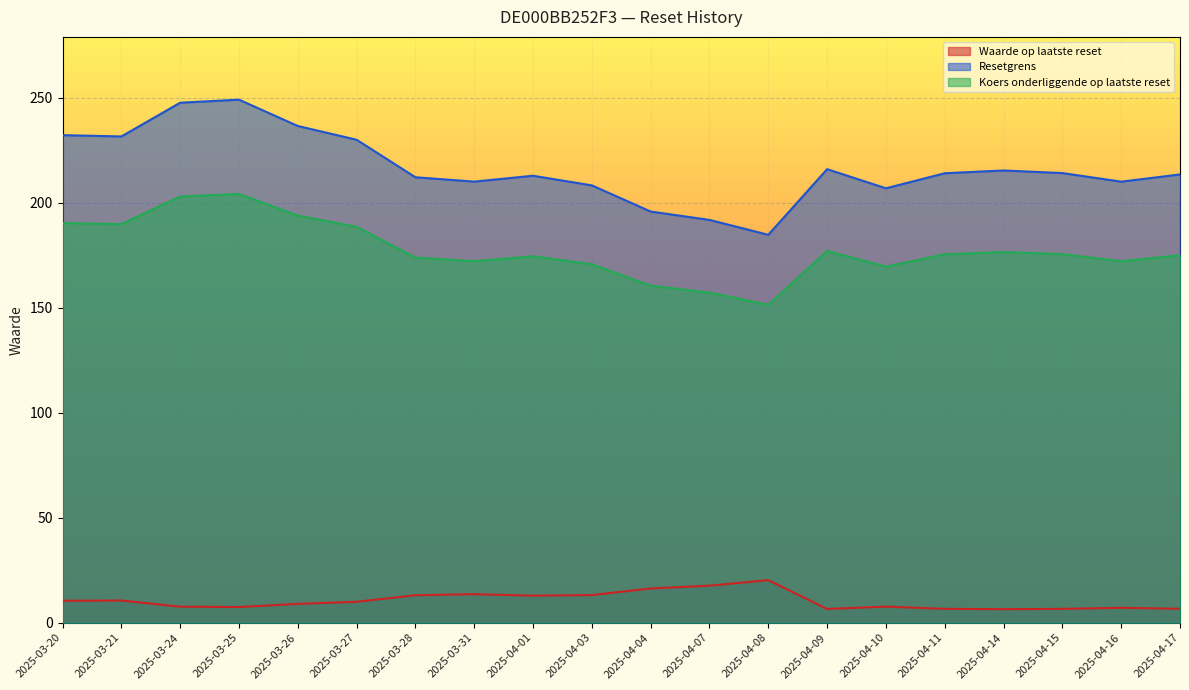

How many values in the Waarde op laatste reset series exceed 9?

10